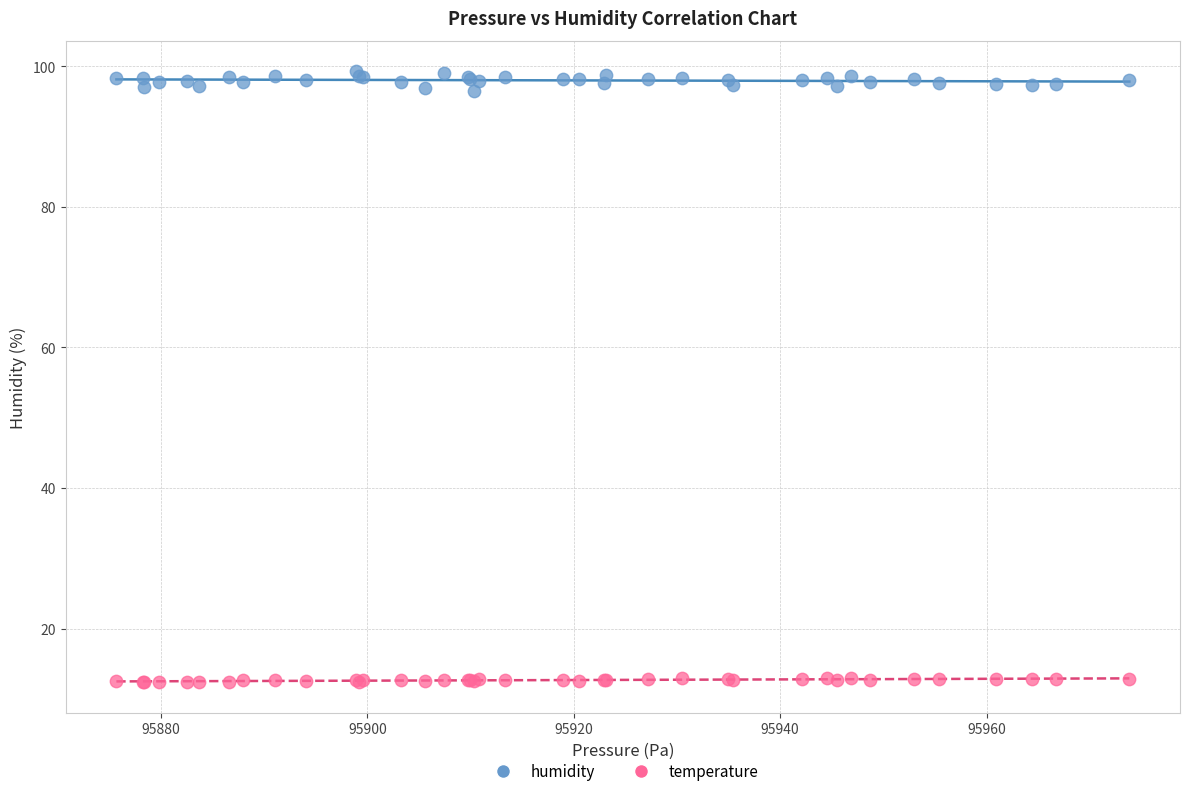

Which series contains the lowest Y value?

temperature